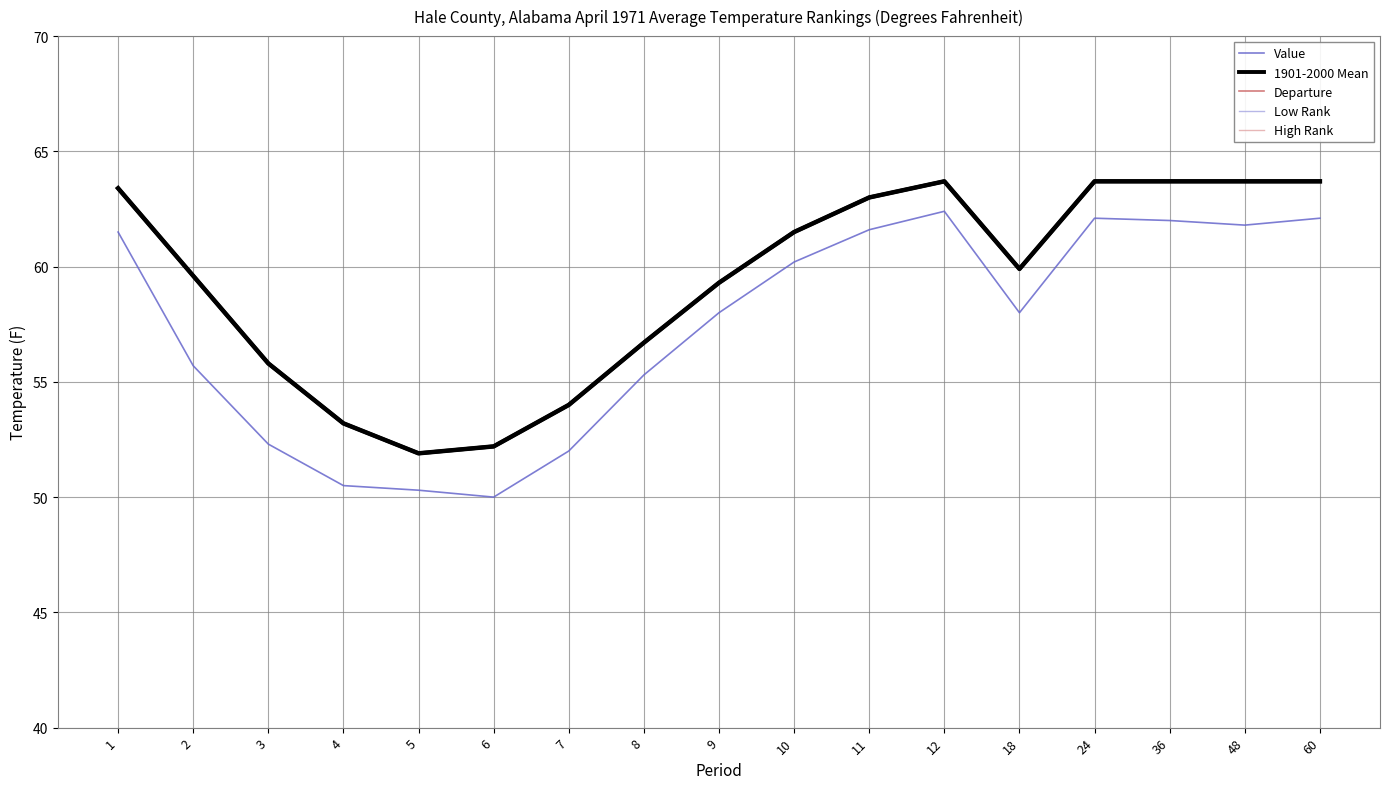

Which label corresponds to the smallest value in the chart?

2